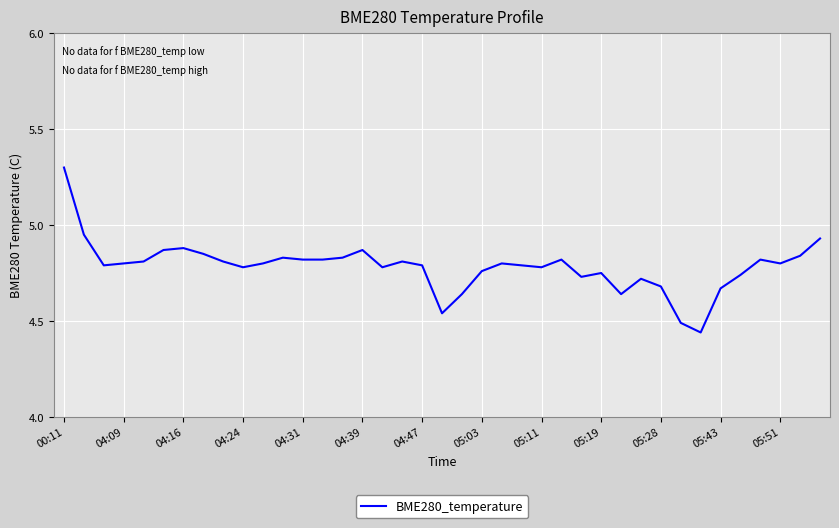

What is the maximum value shown in the chart?

5.3